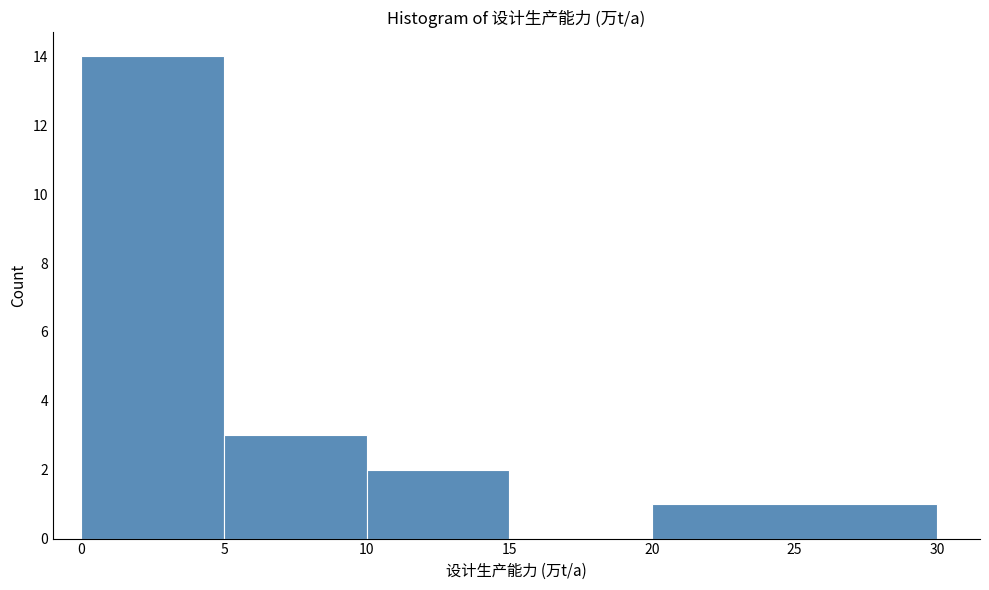

Reading left to right, transcribe this chart: for each bar, give the range it covers on the x-axis and its height. The values are not printed on the chart, so give them approximately, as read against the axis.

0 to 5: 14
5 to 10: 3
10 to 15: 2
15 to 20: 0
20 to 30: 1